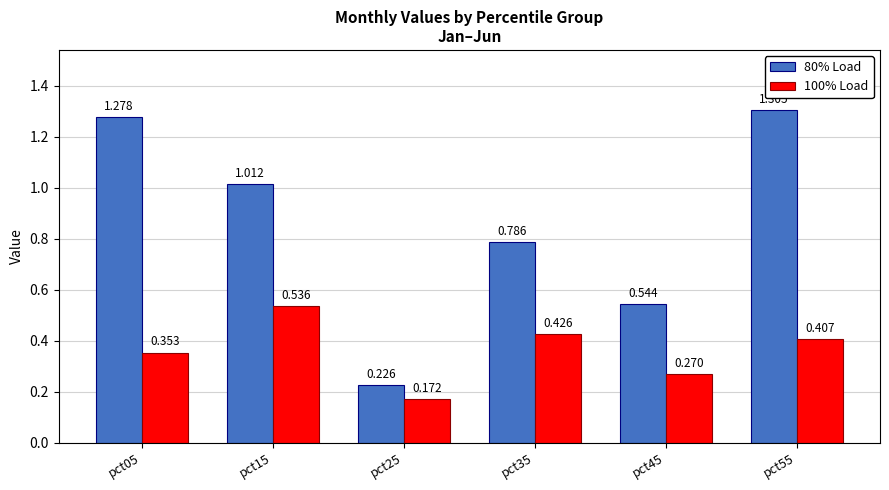

What is the value of the 80% Load bar at the 6th from the left?

1.3